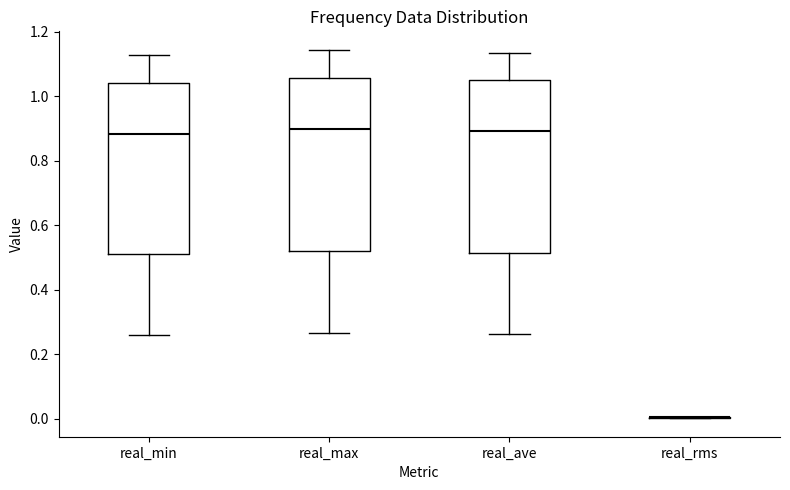

Reading left to right, transcribe this box plot: for each box, give where its median line is, the range the box spans, and where its two whiskers end, as read against the y-axis. The values are not printed on the chart, so give them approximately, as read against the axis.

real_min: median 0.88, box 0.50 to 1.04, whiskers 0.26 to 1.12
real_max: median 0.90, box 0.52 to 1.06, whiskers 0.26 to 1.14
real_ave: median 0.90, box 0.52 to 1.04, whiskers 0.26 to 1.14
real_rms: box collapsed to a line at 0.00, whiskers 0.00 to 0.00